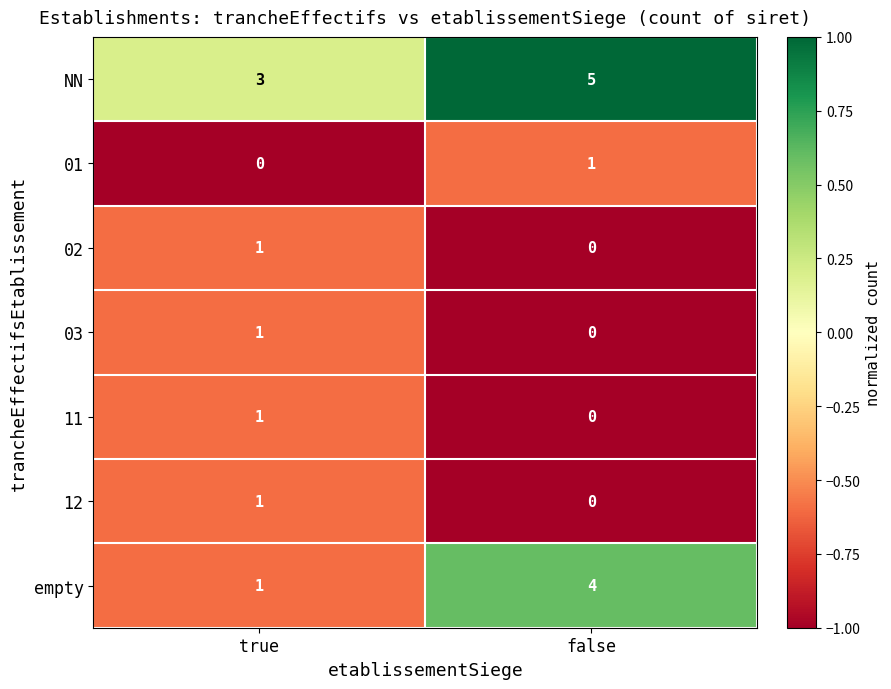

True or false: 12 has a value of -1 at false.

False